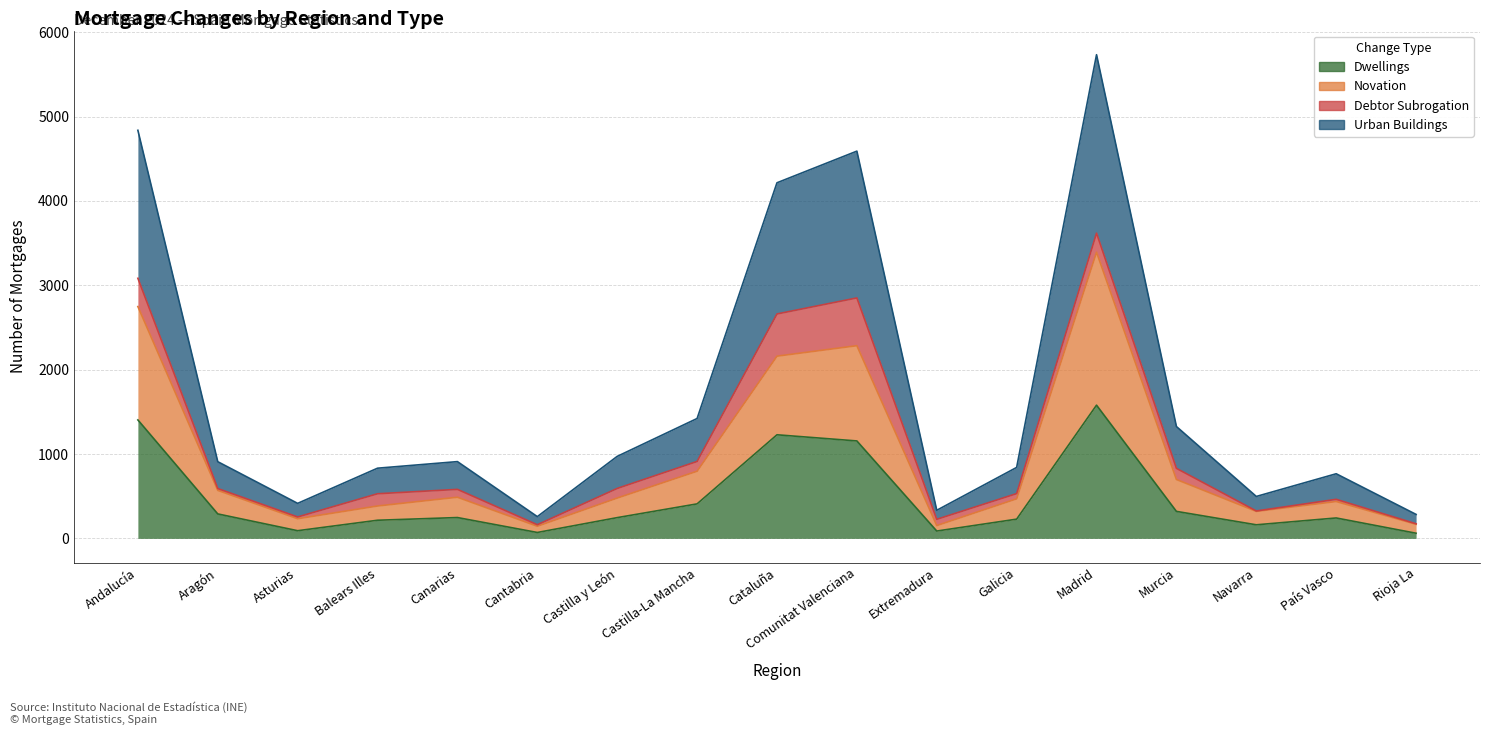

What is the spread (max minus min) of values at Aragón?

619